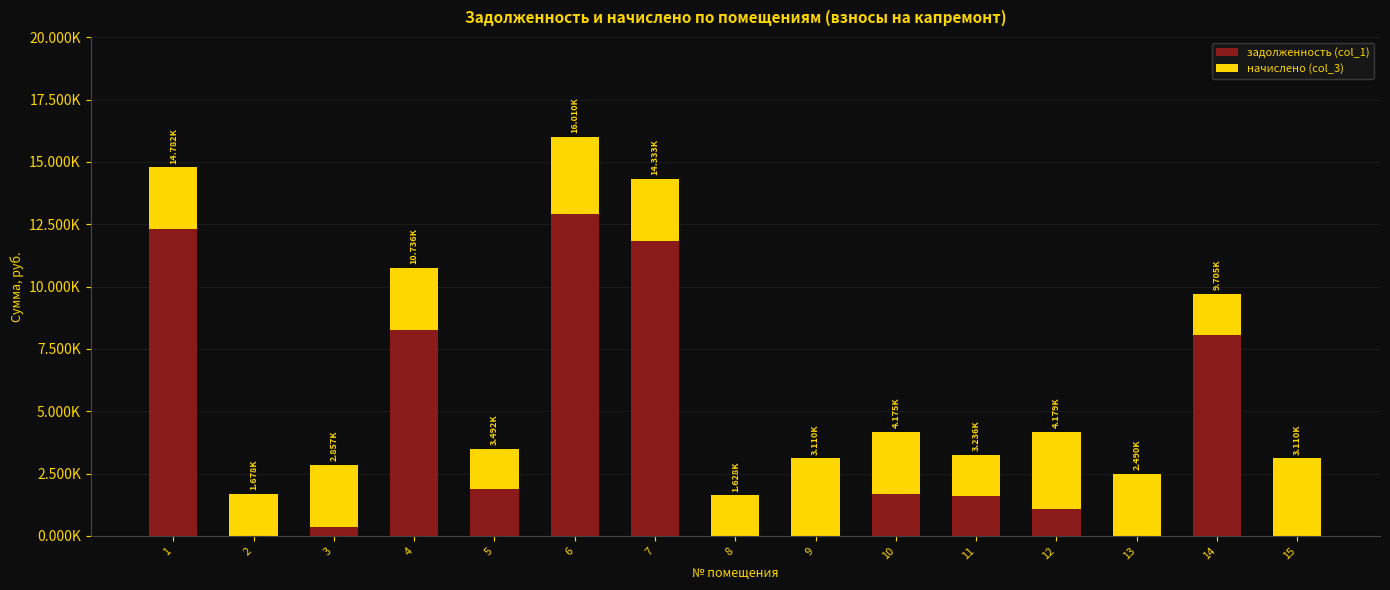

What are all the series names shown in the legend?

задолженность (col_1), начислено (col_3)